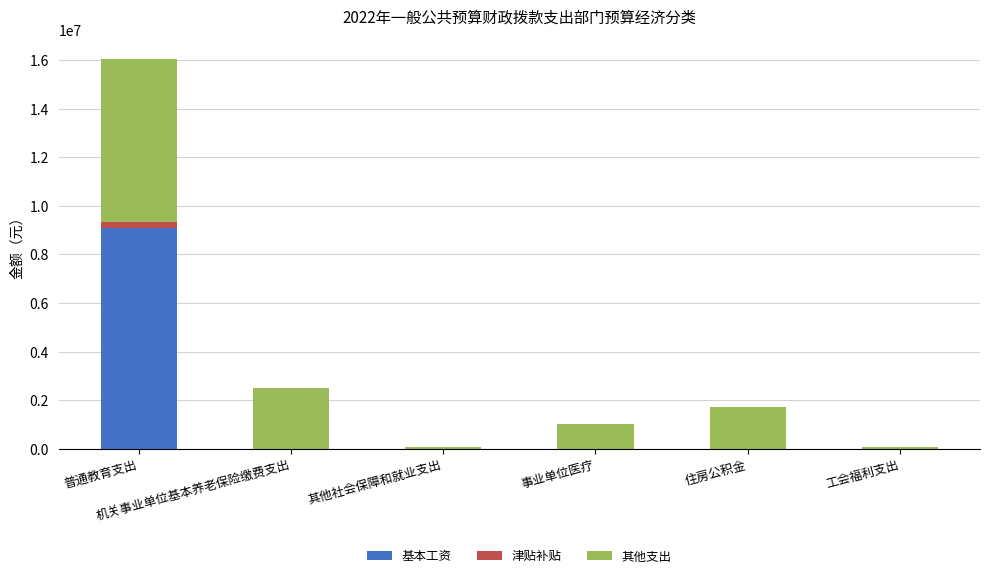

What is the sum of all 基本工资 values?

9085308